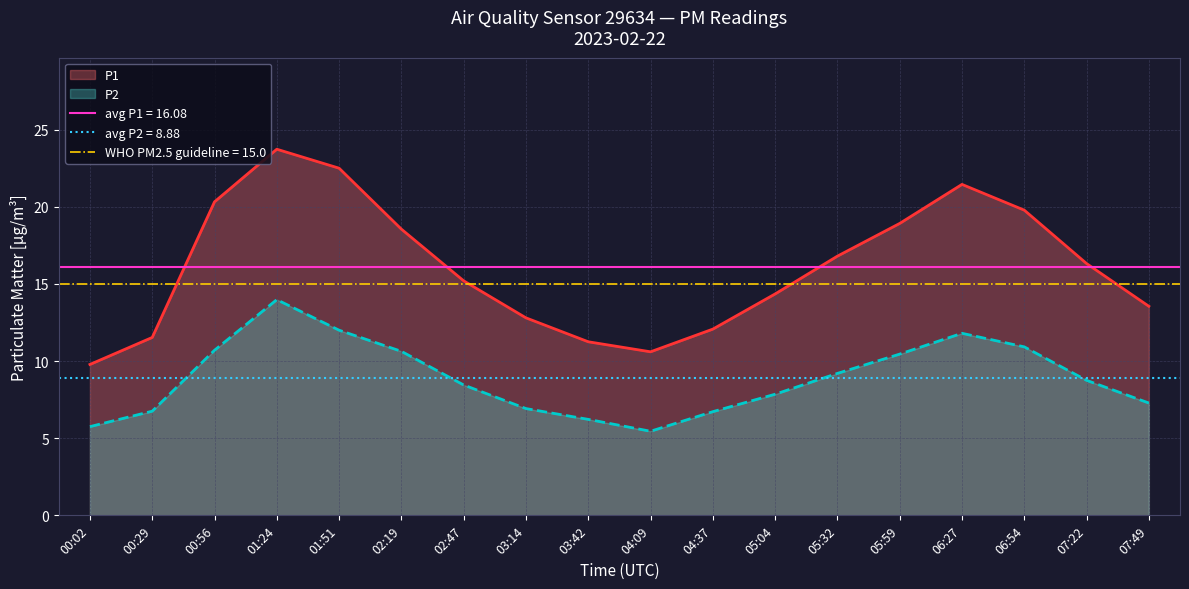

What is the maximum value for P1?

23.7